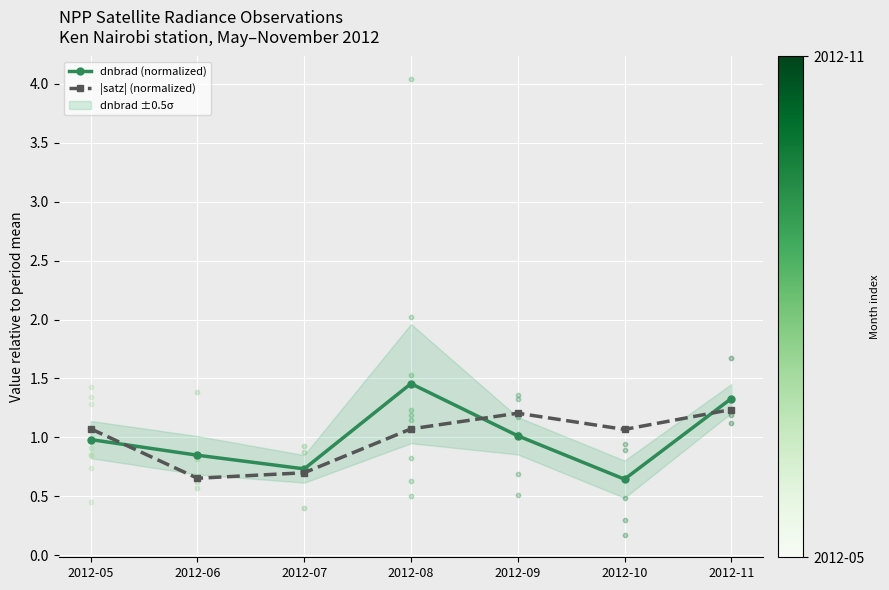

What are all the series names shown in the legend?

dnbrad (normalized), |satz| (normalized)